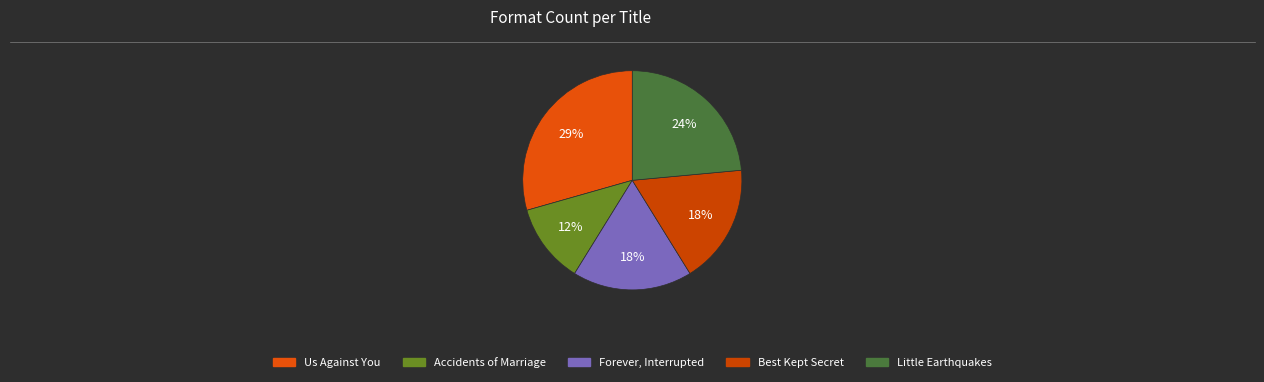

To the nearest percent, what is the average slice percentage?

20%